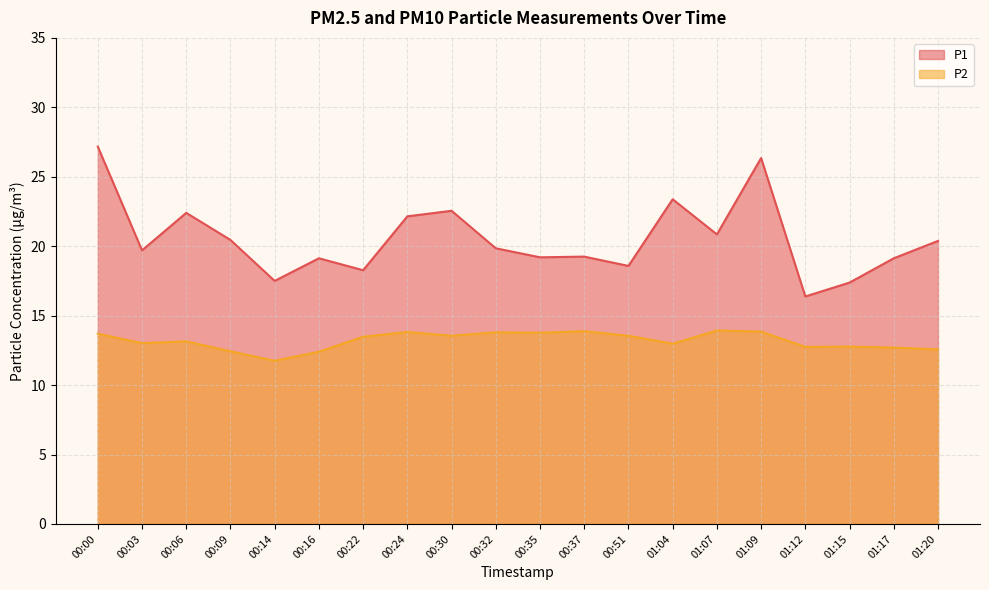

How many lines are shown in the chart?

2